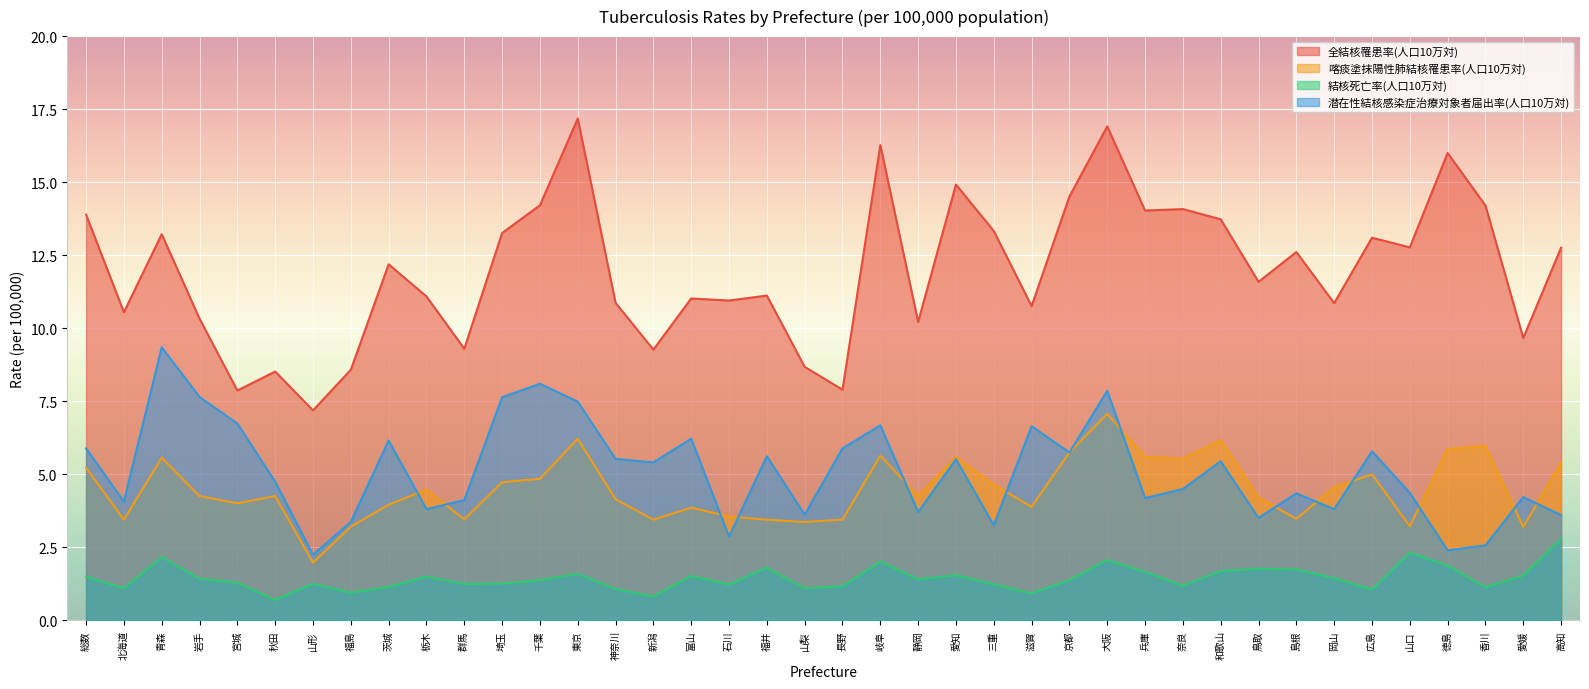

What is the highest value of the 喀痰塗抹陽性肺結核罹患率(人口10万対) series?

7.1